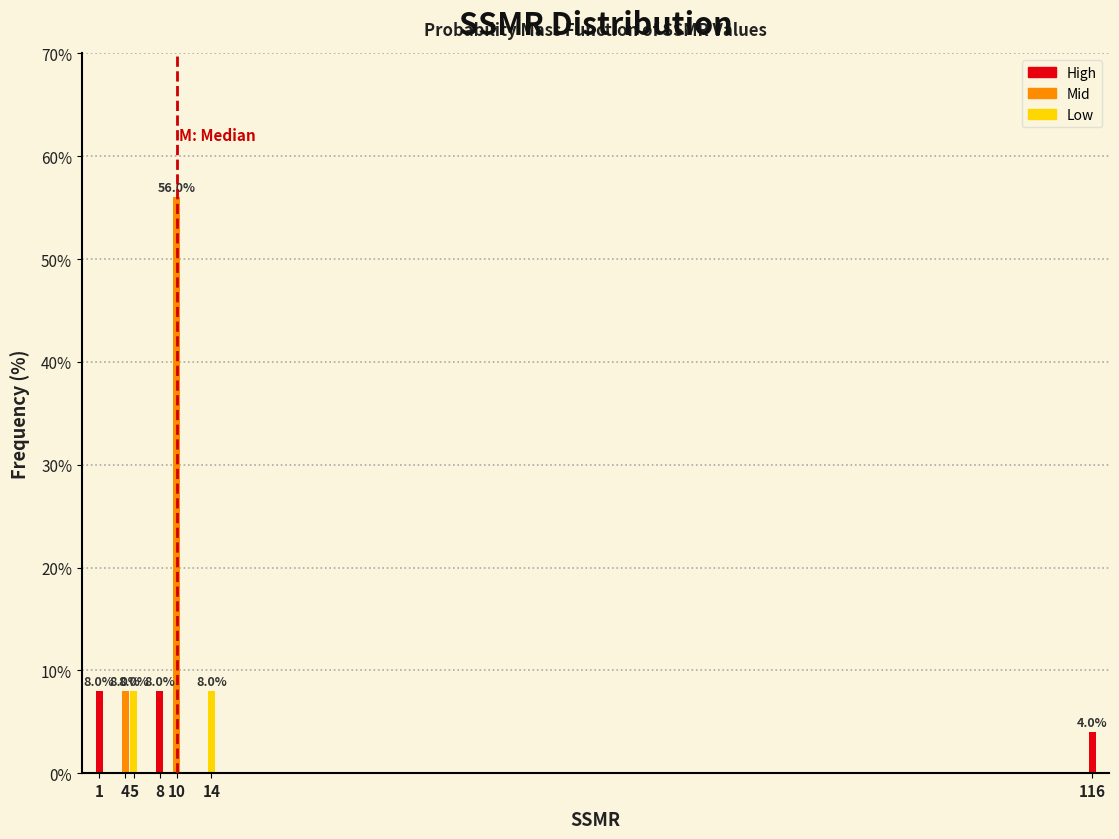

Reading left to right, extract all data points from this chart.

8.0	8.0	8.0	8.0	56.0	8.0	4.0